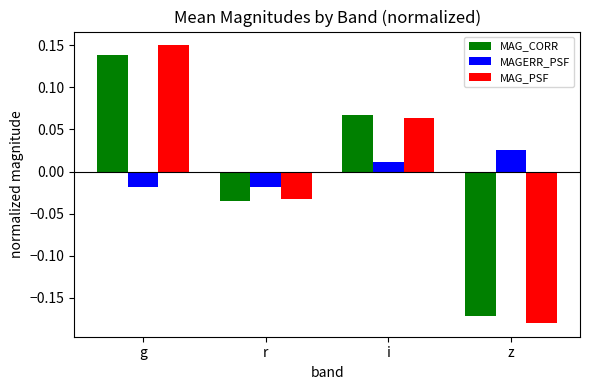

What position from the left is g?

1